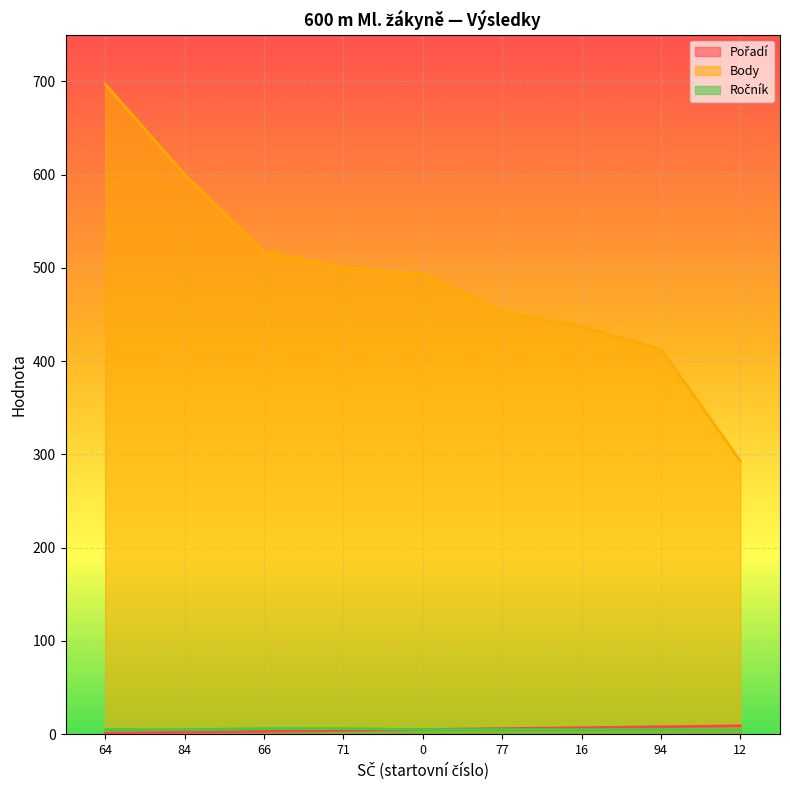

True or false: Pořadí and Body intersect in this chart.

False